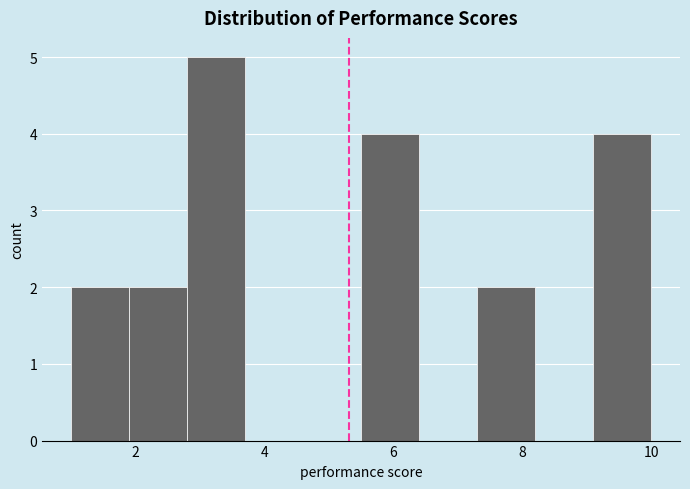

Reading left to right, transcribe this chart: for each bar, give the range it covers on the x-axis and its height. Neither the bar edges nor the heights are printed on the chart, so give them approximately, as read against the axes.

1.0 to 1.9: 2
1.9 to 2.8: 2
2.8 to 3.7: 5
3.7 to 4.6: 0
4.6 to 5.5: 0
5.5 to 6.4: 4
6.4 to 7.3: 0
7.3 to 8.2: 2
8.2 to 9.1: 0
9.1 to 10.0: 4